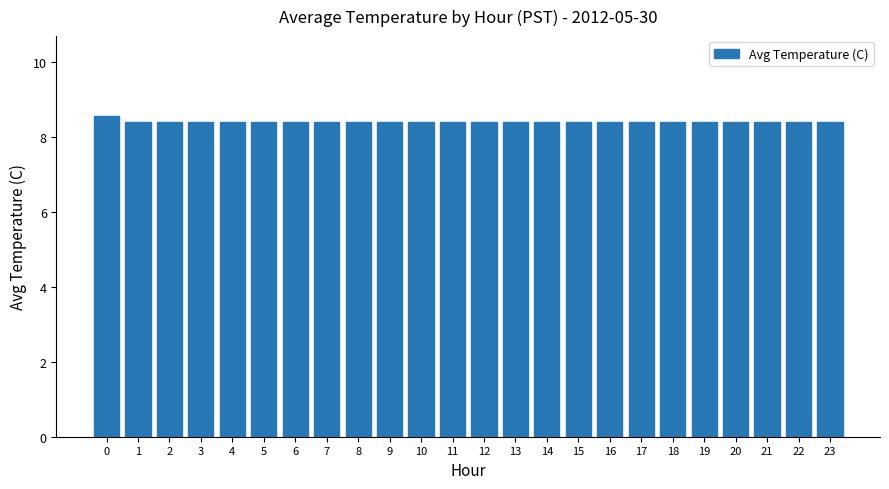

True or false: the data shows 8.4 at 8.

True